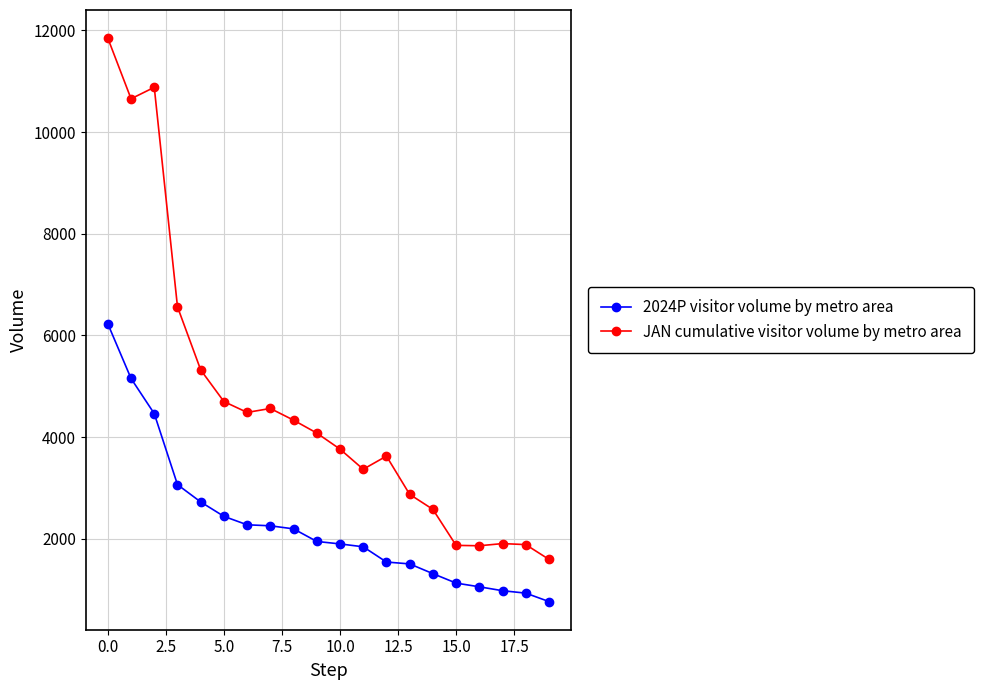

What is the value of the JAN cumulative visitor volume by metro area point at the 1st from the left?

11846.8